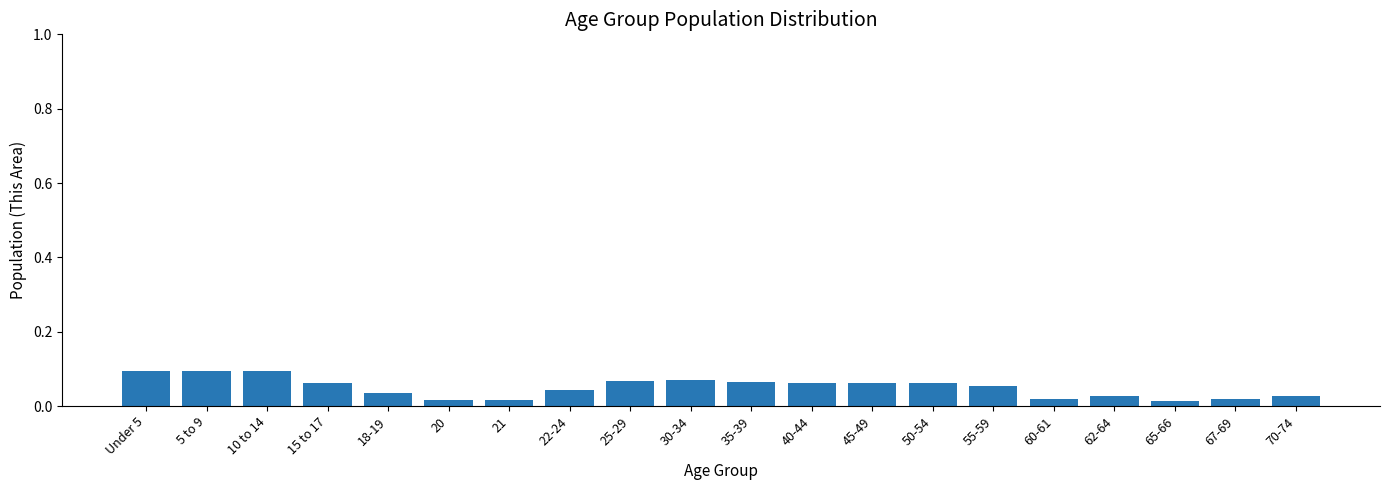

Is it true that the value at 55-59 is 0.1?

True